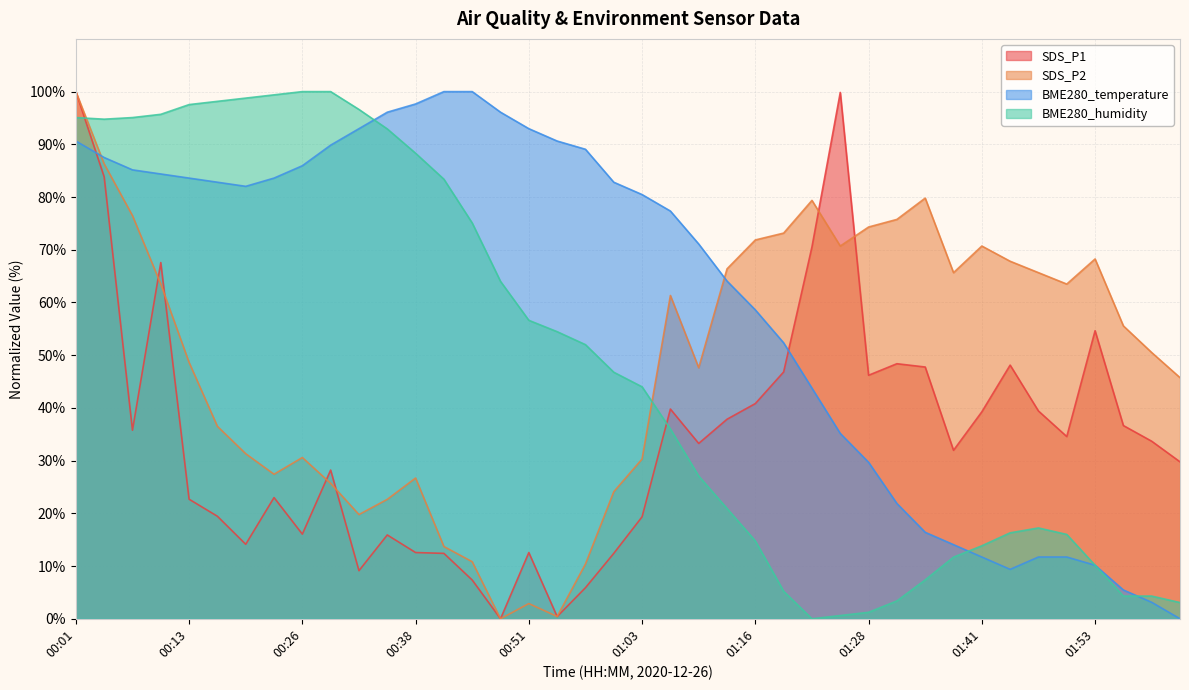

At which category does BME280_humidity reach its first local valley?

00:04